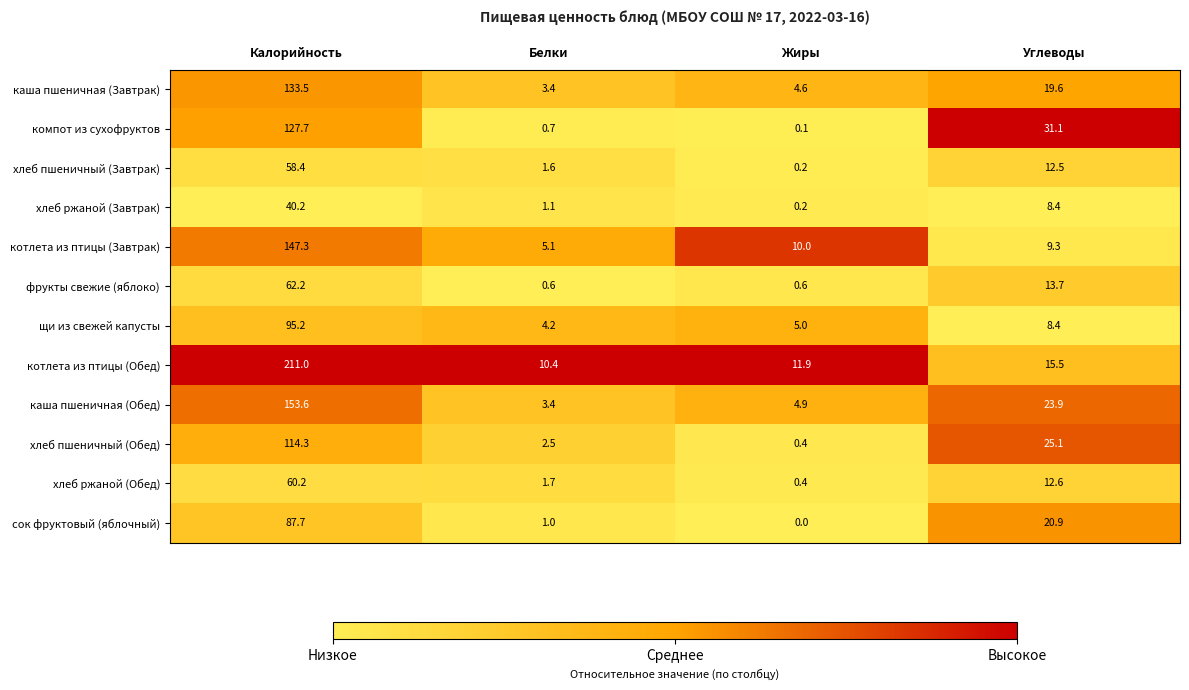

Which series has the largest range (max minus min)?

котлета из птицы (Обед)